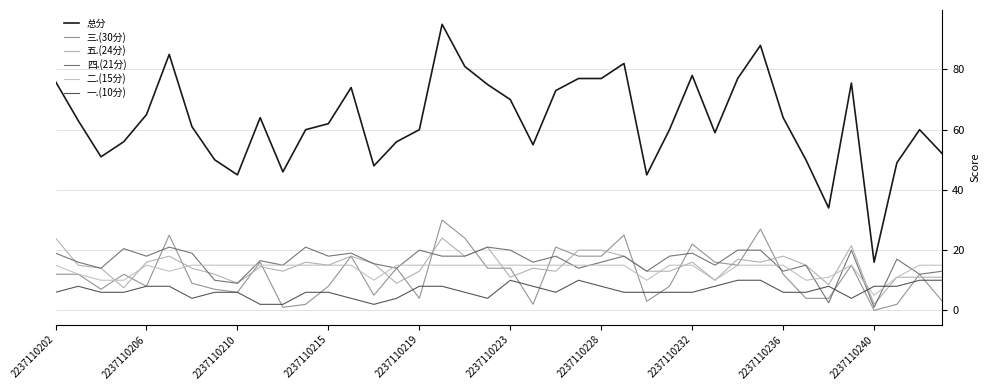

Which series has the largest total across all categories?

总分